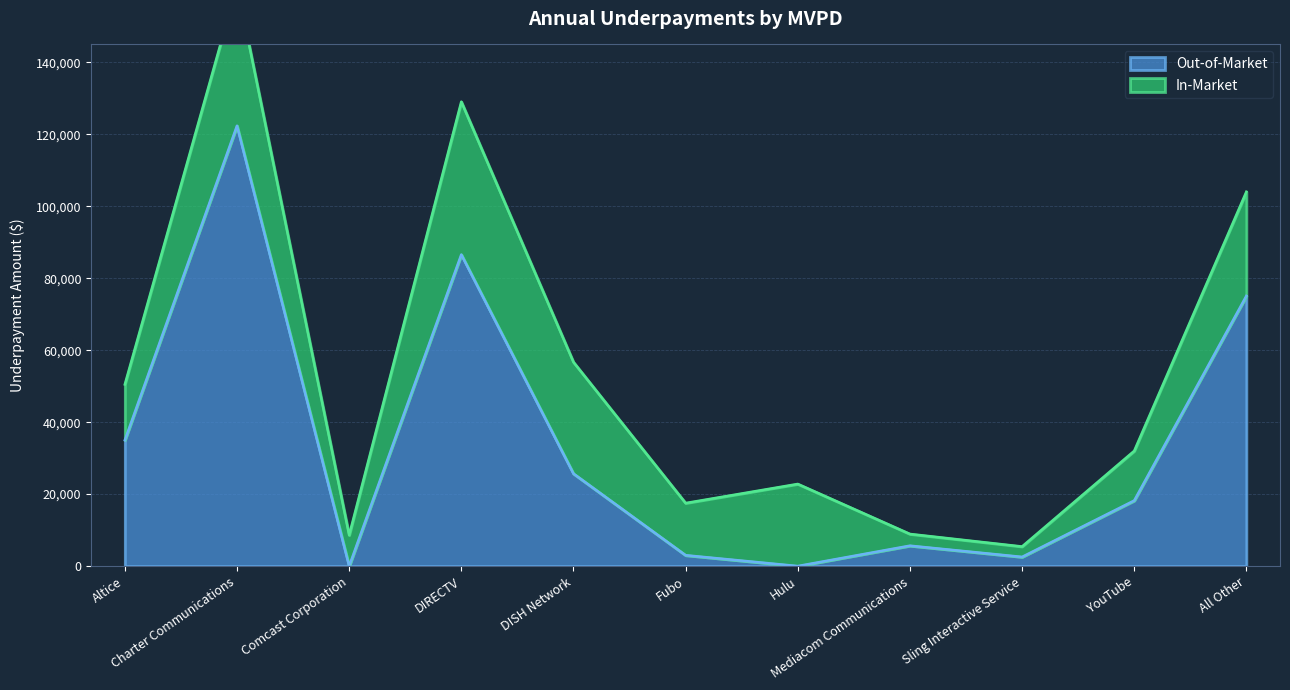

Is it true that the value at YouTube is 18212?

True